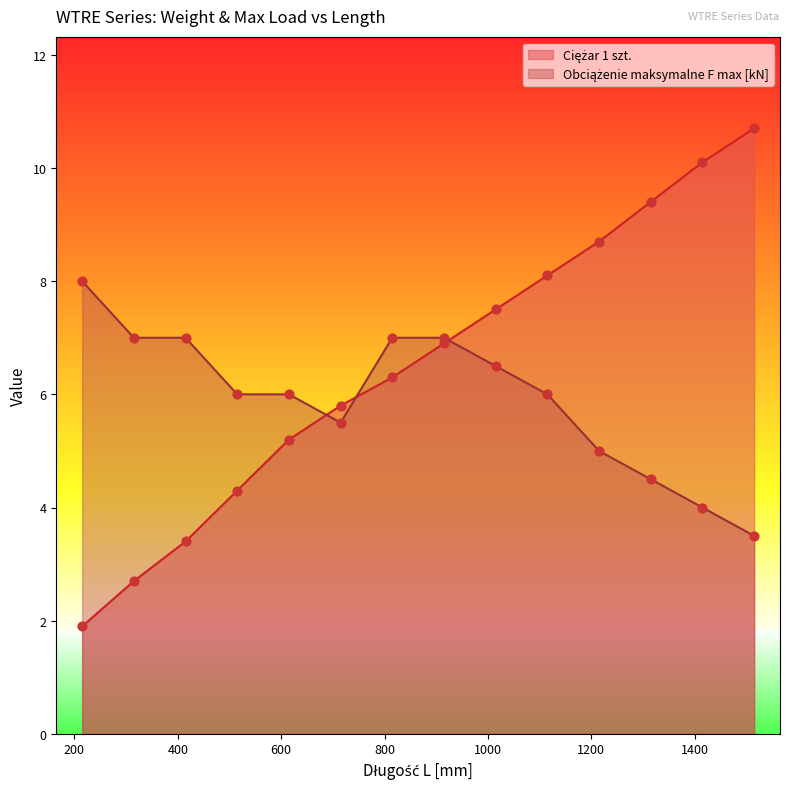

Which series contains the lowest Y value?

Ciężar 1 szt.